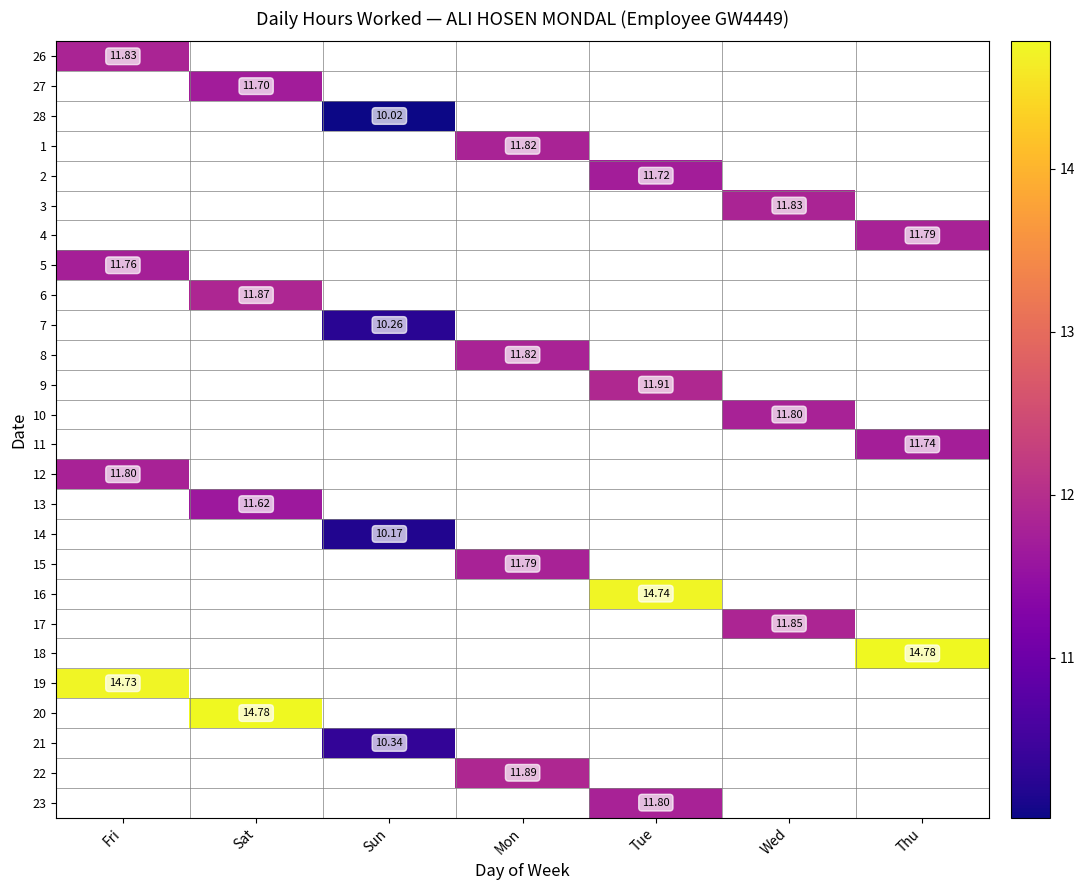

What is the approximate value of 11 at Thu?

11.7